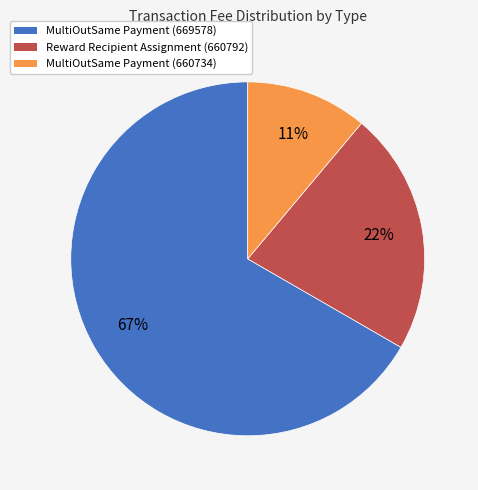

Does Reward Recipient Assignment (660792) account for over 50% of the chart?

No